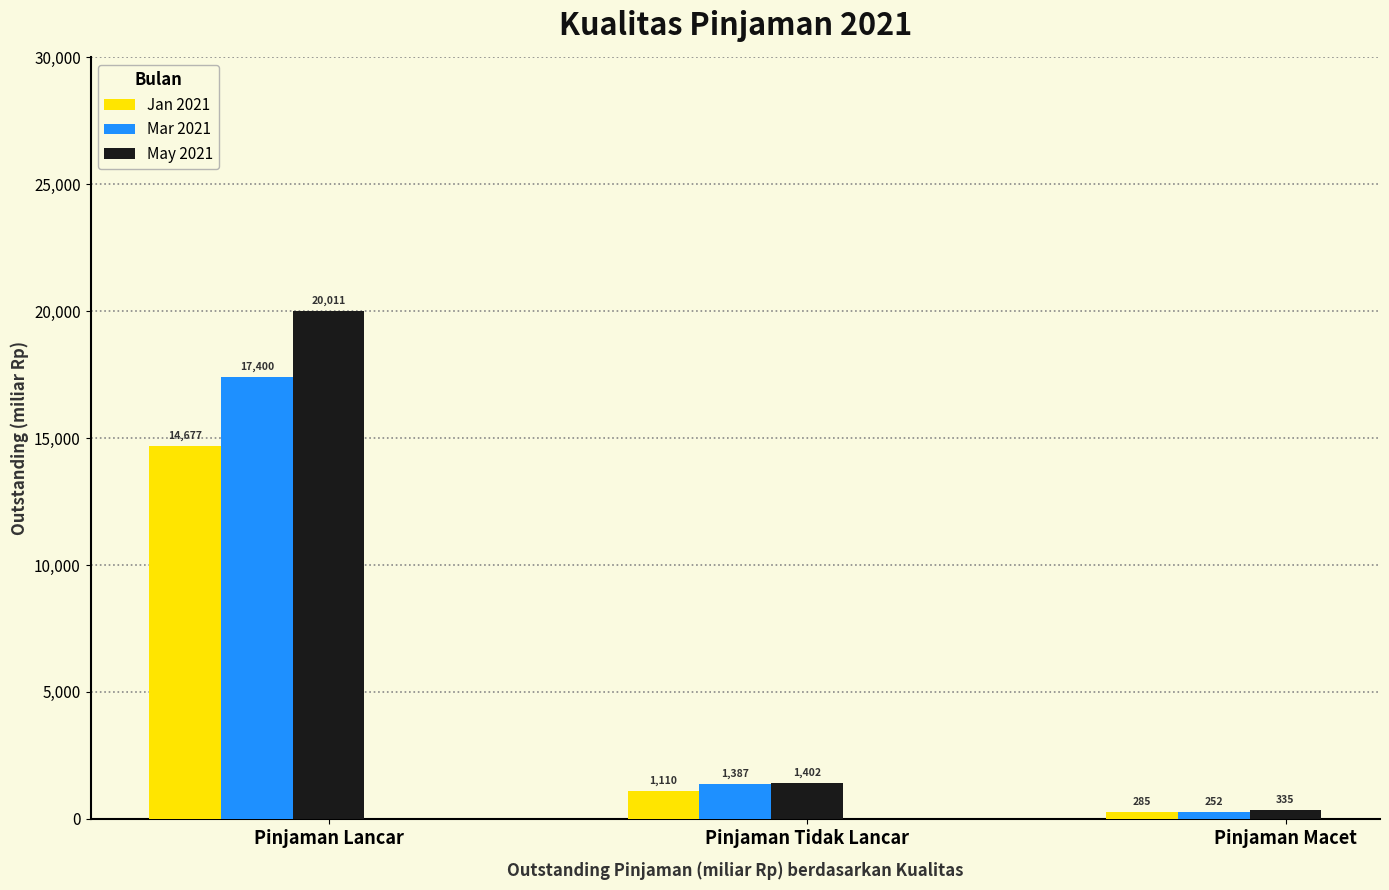

Which category has the highest value across all series?

Pinjaman Lancar